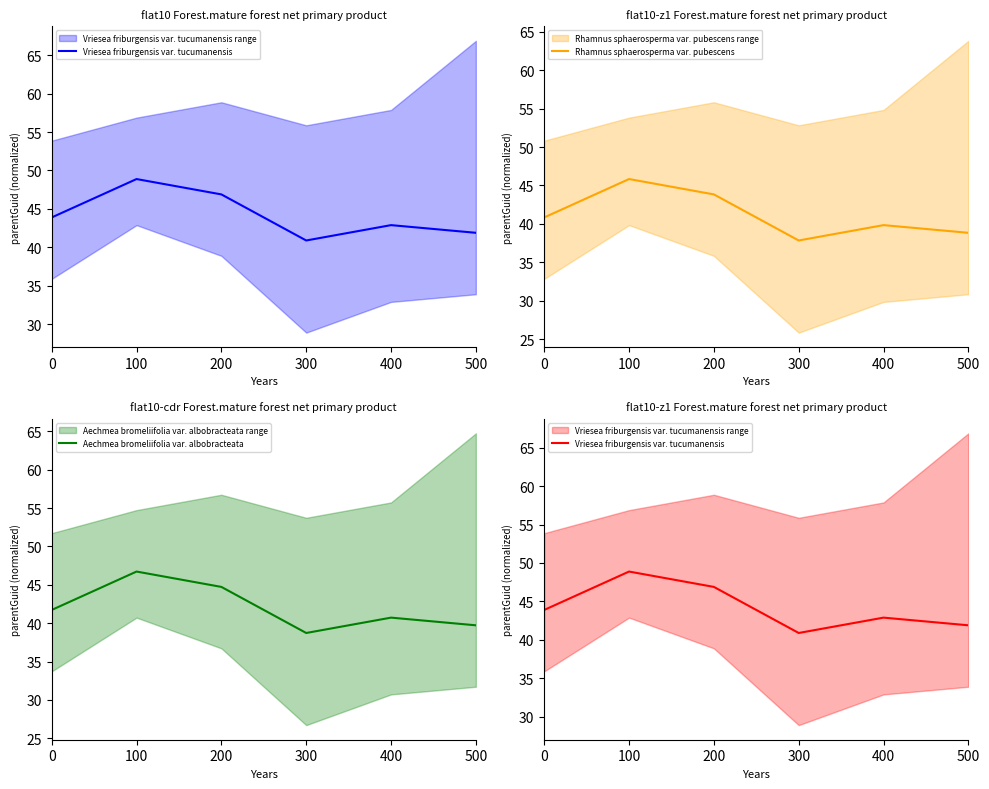

What is the approximate value of Vriesea friburgensis var. tucumanensis at 300?

40.9